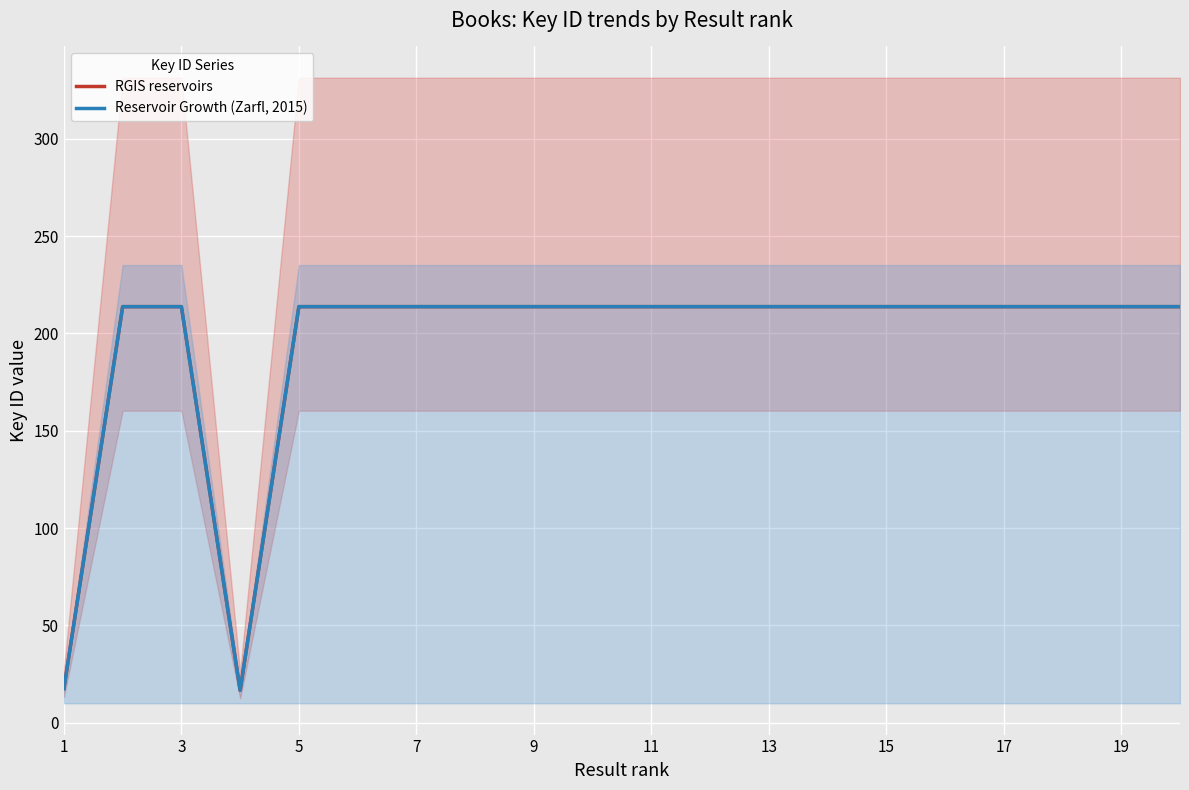

Rank the series by their maximum value, from highest to lowest.

RGIS reservoirs, Reservoir Growth (Zarfl, 2015)